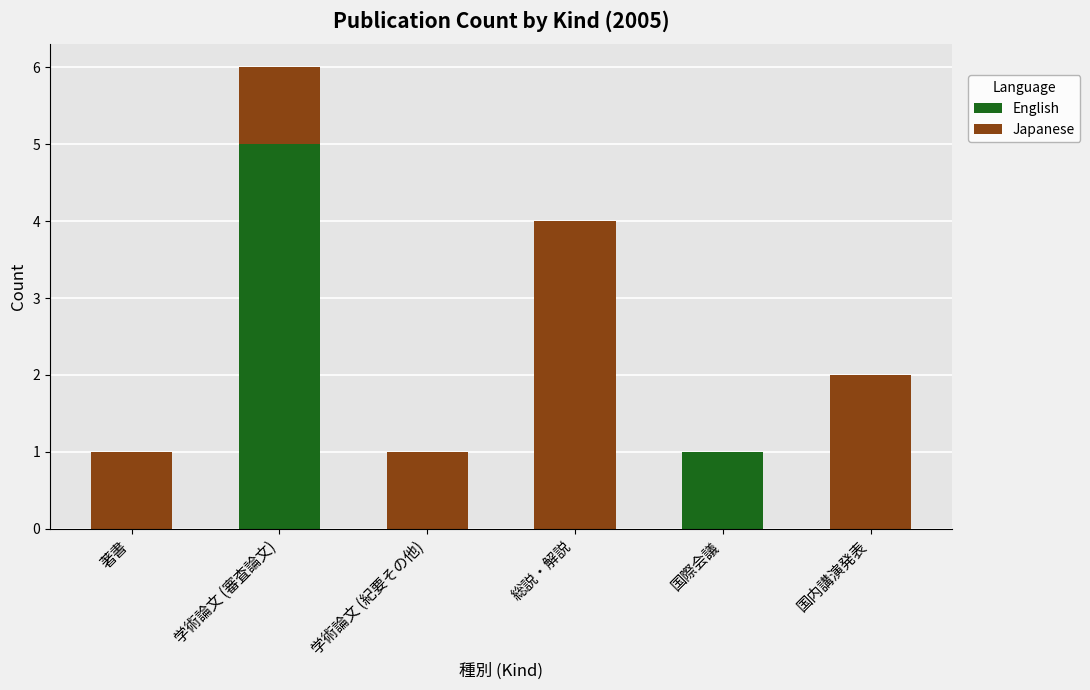

What is the total value across all series at 学術論文 (審査論文)?

6